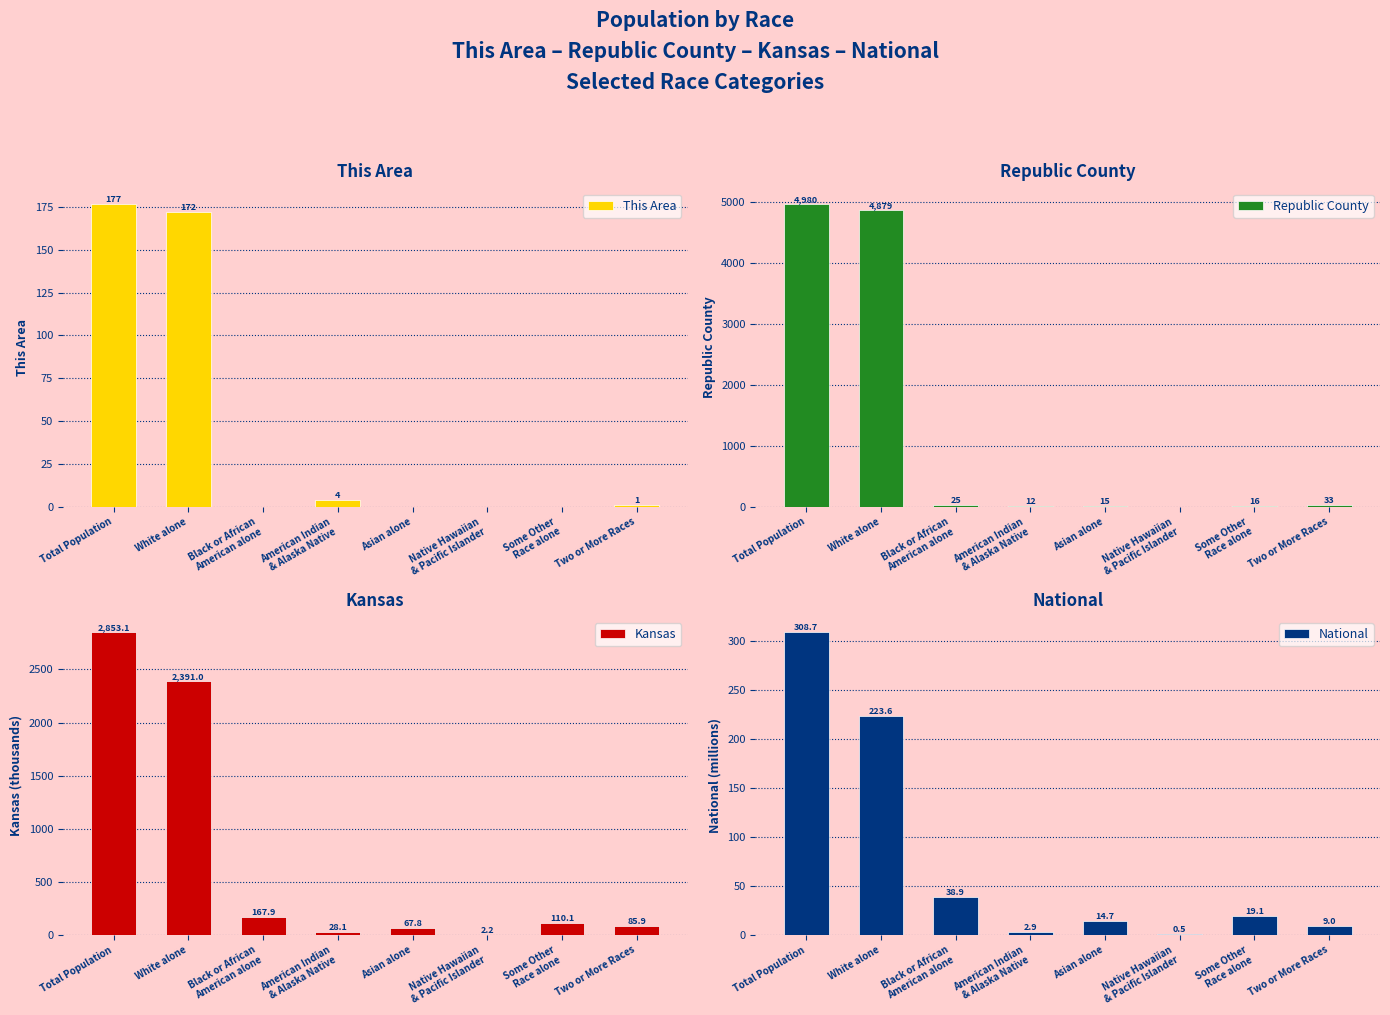

Which series has the largest total across all categories?

Republic County